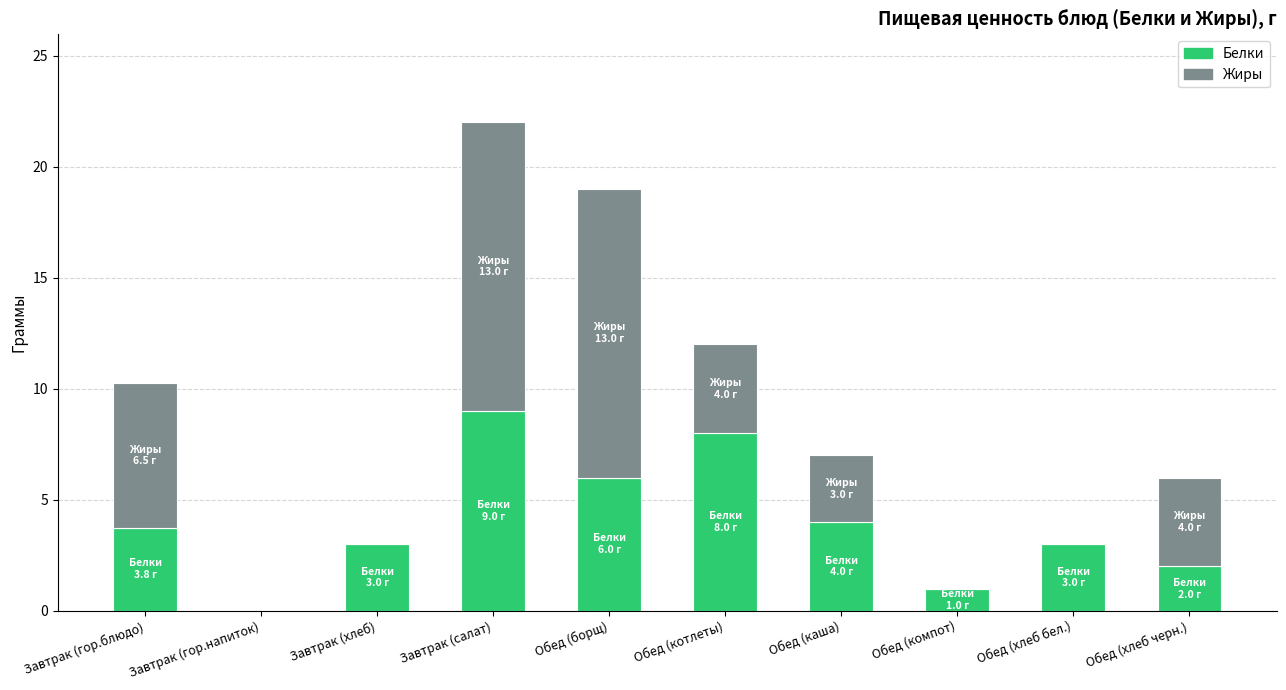

What is the sum of the Белки values at Обед (котлеты) and Завтрак (гор.напиток)?

8.0